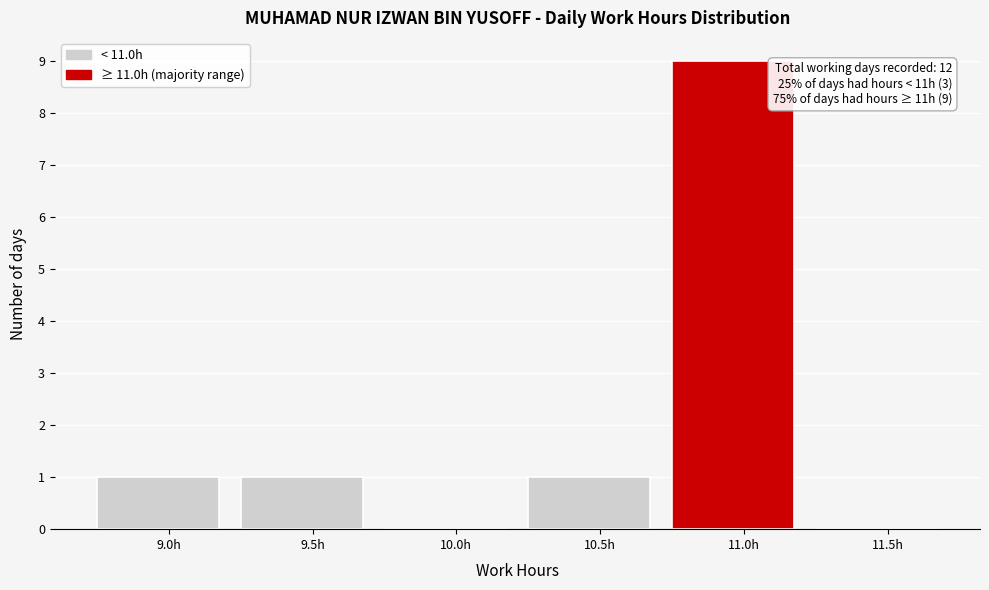

Reading right to left, list all the values displayed in this chart.

11.5h=0	11.0h=9	10.5h=1	10.0h=0	9.5h=1	9.0h=1